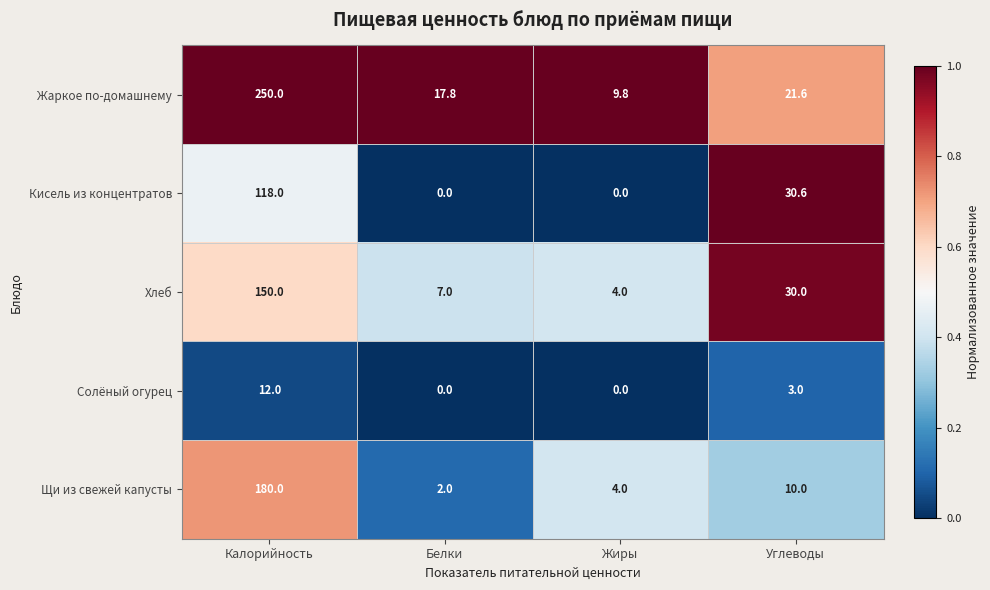

Is it true that Хлеб equals 47.1 at Углеводы?

False